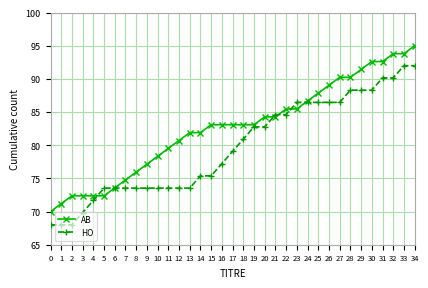

What is the difference between the maximum and minimum values in the AB series?

25.0